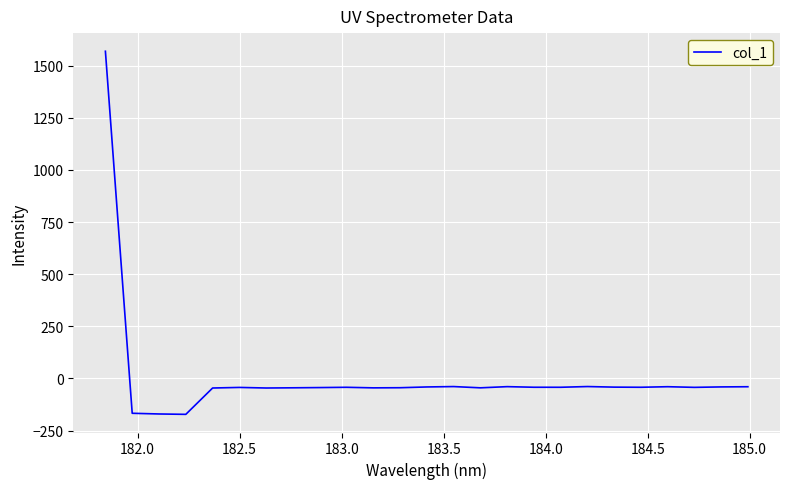

What is the difference between the maximum and minimum values?

1741.9